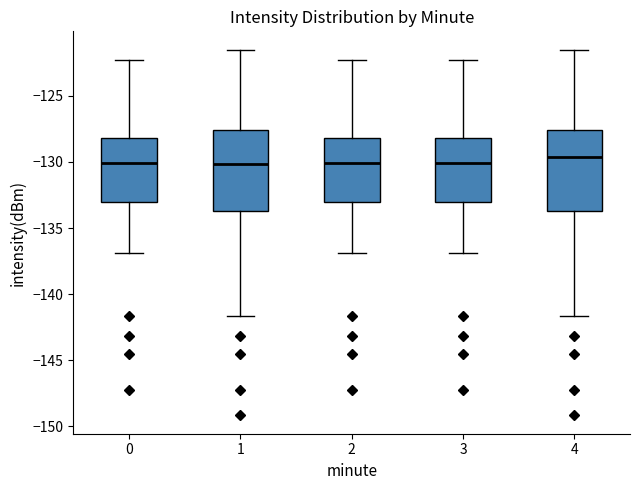

Reading left to right, read every box against the y-axis: the position of its median line, the range the box covers, and the ends of its whiskers. The values are not printed on the chart, so give them approximately, as read against the axis.

0: median -130.0, box -133.0 to -128.0, whiskers -137.0 to -122.5
1: median -130.0, box -133.5 to -127.5, whiskers -141.5 to -121.5
2: median -130.0, box -133.0 to -128.0, whiskers -137.0 to -122.5
3: median -130.0, box -133.0 to -128.0, whiskers -137.0 to -122.5
4: median -129.5, box -133.5 to -127.5, whiskers -141.5 to -121.5